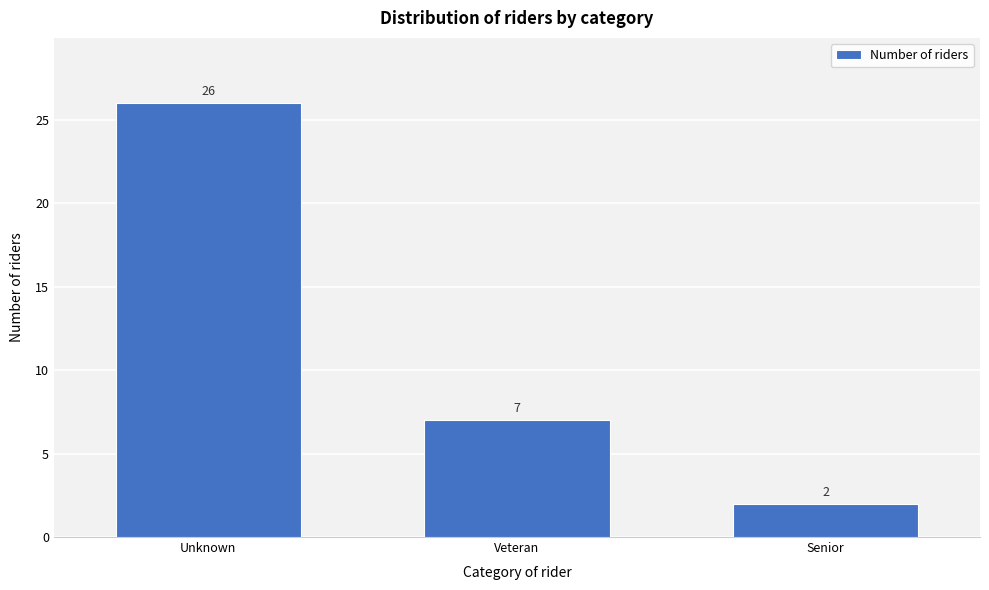

Reading left to right, extract all data points from this chart.

26	7	2